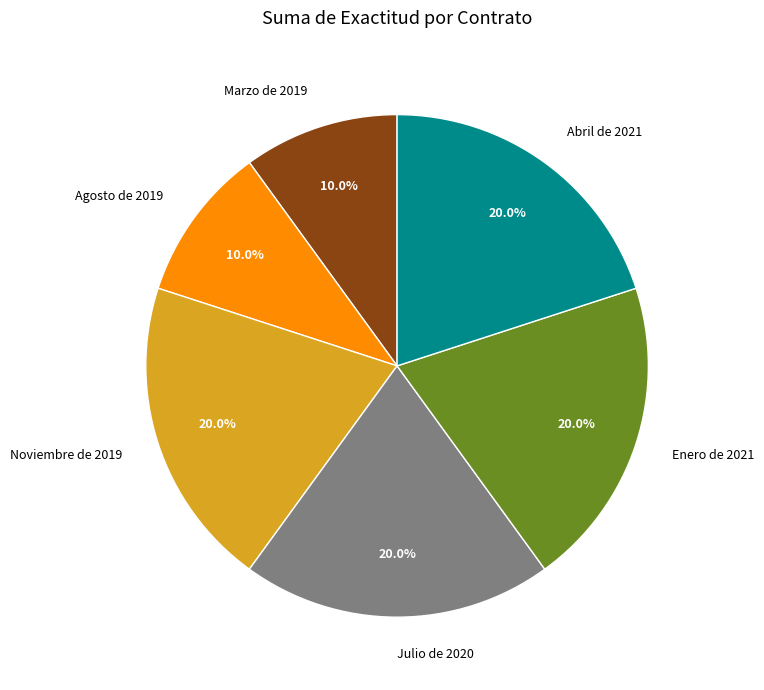

What portion of the pie excludes Marzo de 2019?

90.0%